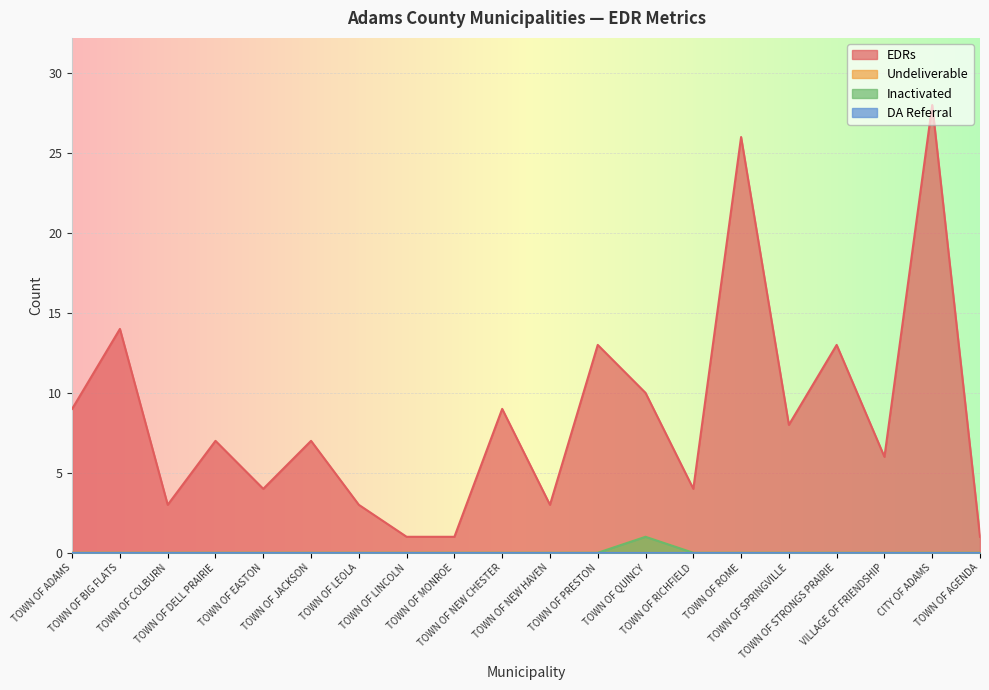

True or false: Undeliverable and Inactivated cross at least once.

False